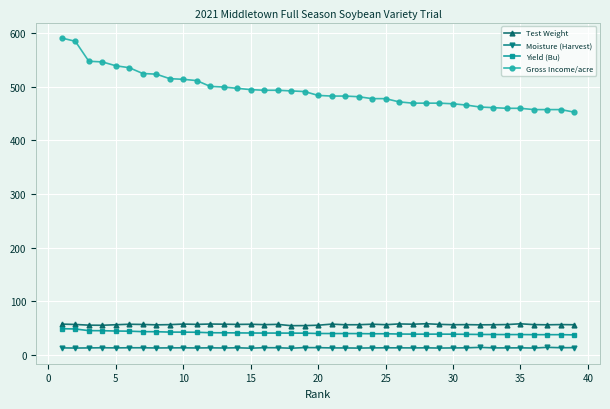

In Test Weight, how many points are higher than both neighbors (excluding endpoints)?

12